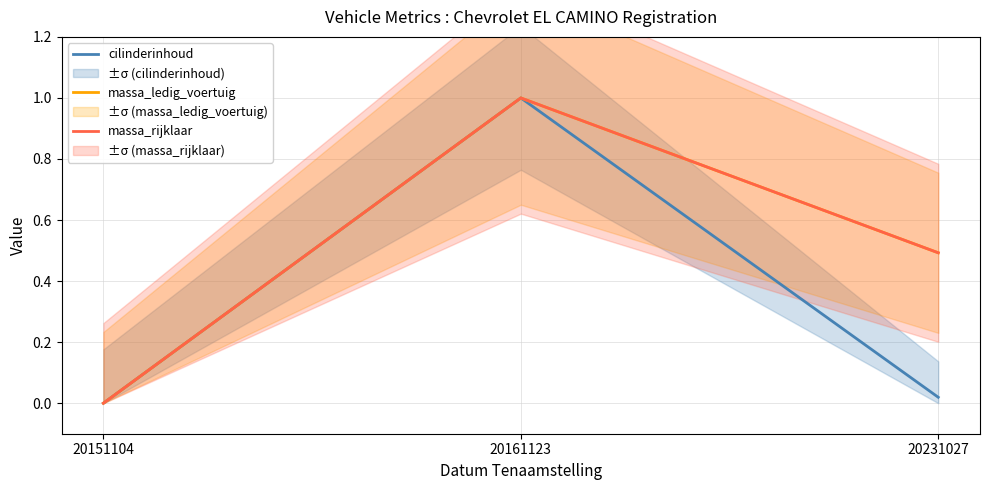

List the series in order of their peak value, highest first.

cilinderinhoud, massa_ledig_voertuig, massa_rijklaar